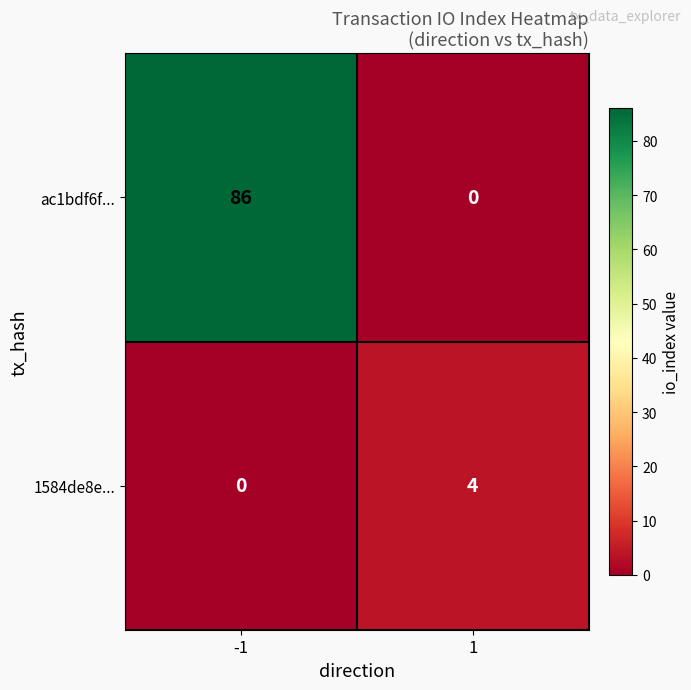

Reading left to right, extract all data points from this chart.

ac1bdf6f...: 86	0
1584de8e...: 0	4